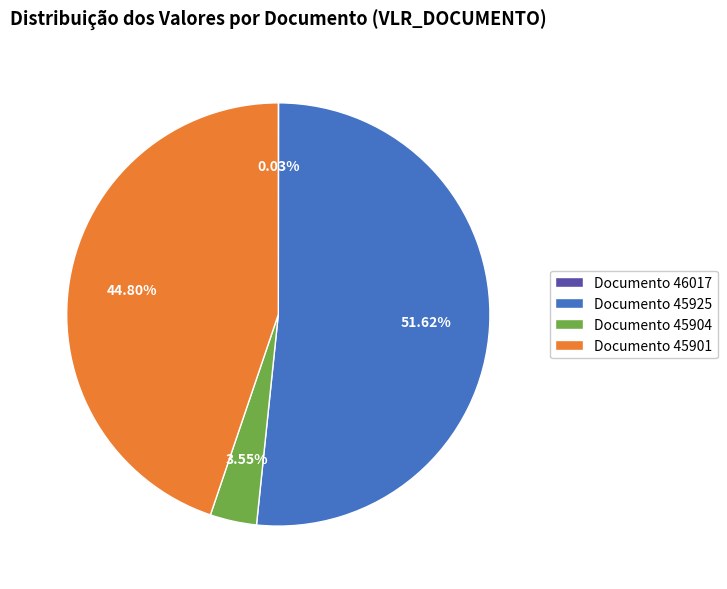

Which has a higher value, Documento 45901 or Documento 45904?

Documento 45901